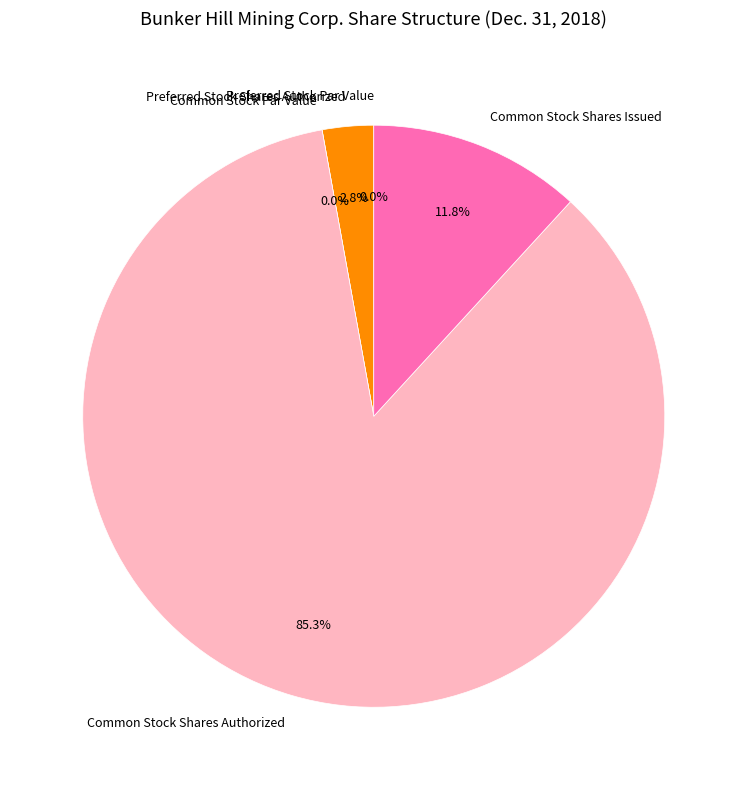

What is the largest slice in the pie chart?

Common Stock Shares Authorized